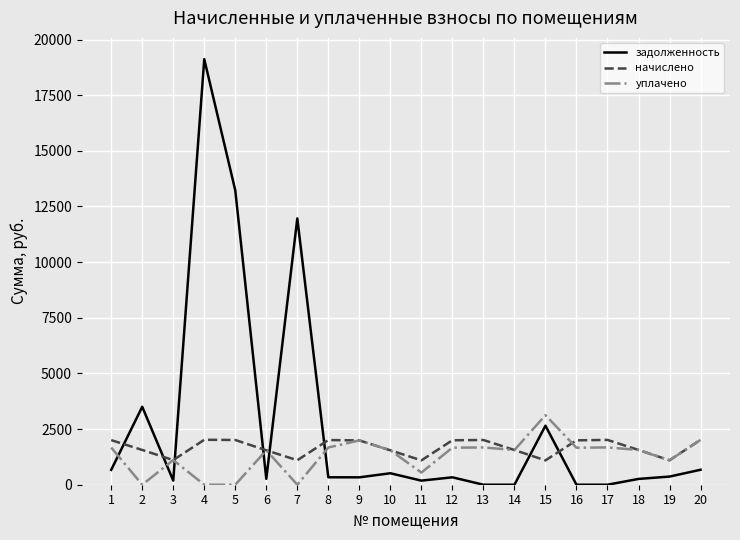

At which category is the sum across all series the highest?

4